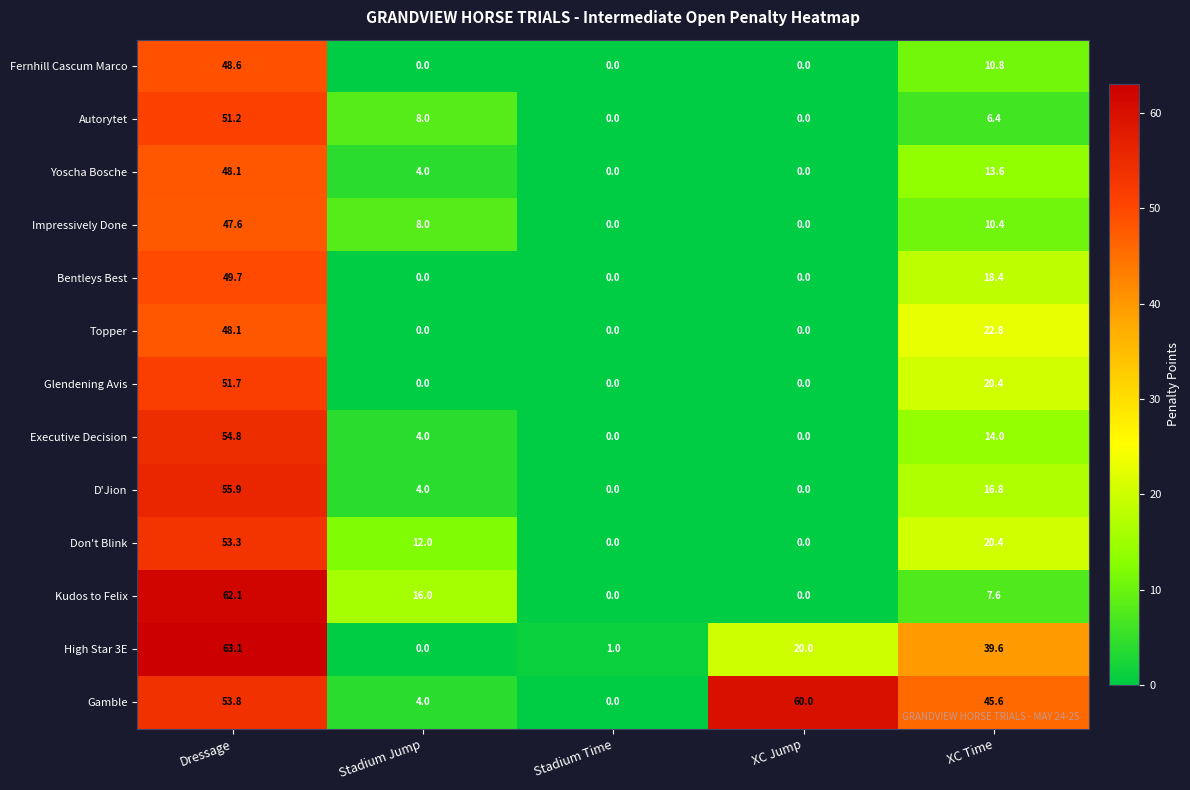

Which series has the largest range (max minus min)?

High Star 3E